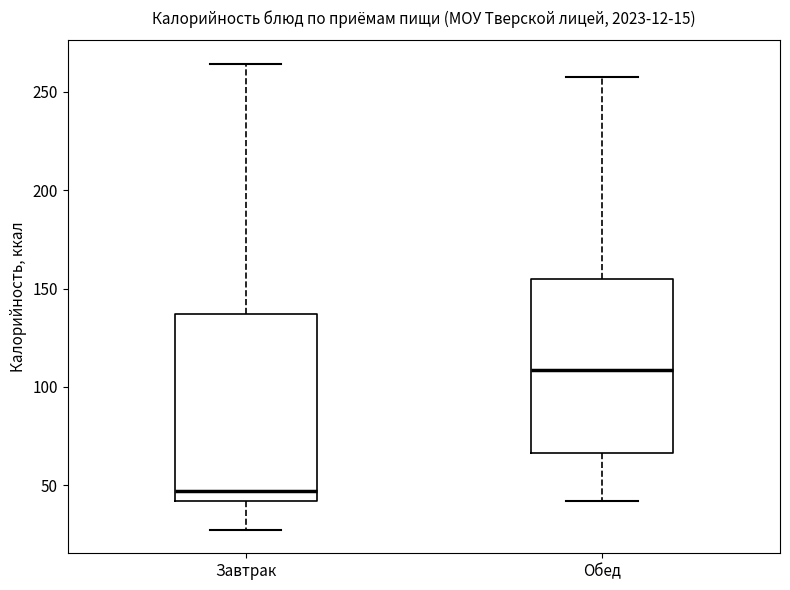

Reading left to right, transcribe this box plot: for each box, give where its median line is, the range the box spans, and where its two whiskers end, as read against the y-axis. The values are not printed on the chart, so give them approximately, as read against the axis.

Завтрак: median 45, box 40 to 135, whiskers 25 to 265
Обед: median 110, box 65 to 155, whiskers 40 to 255